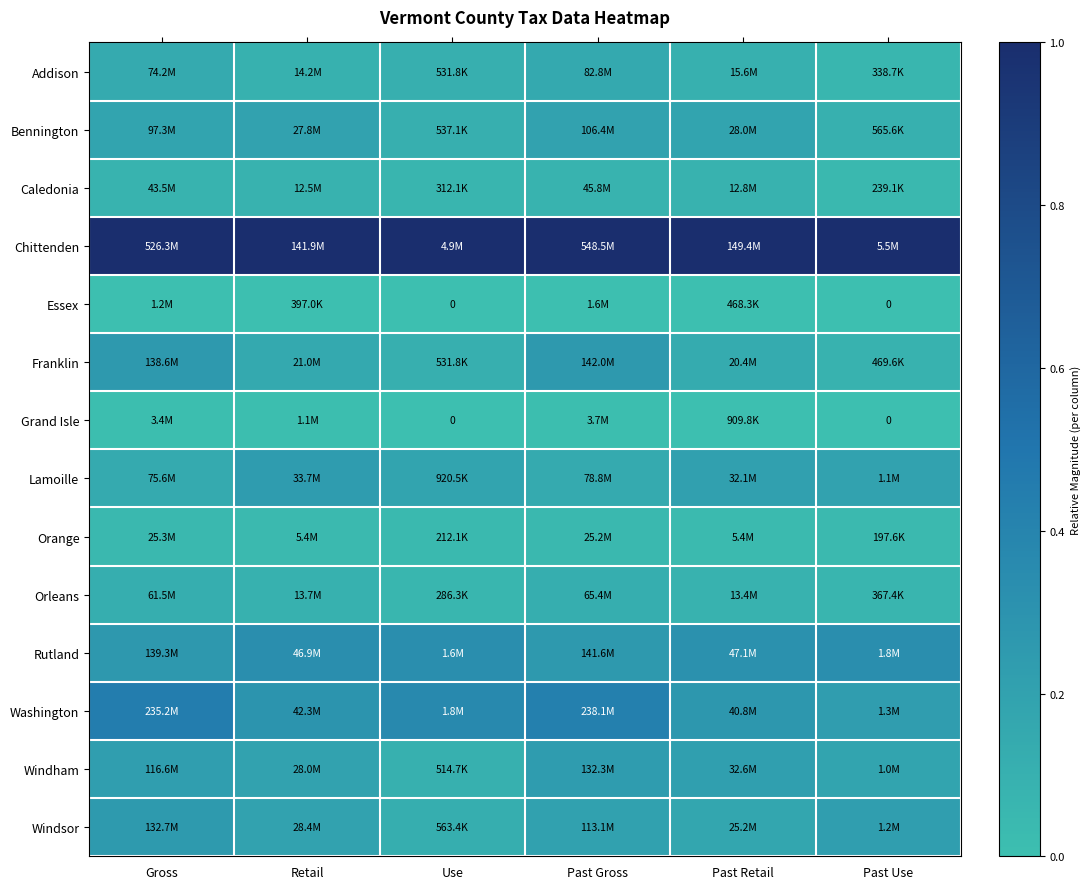

At how many categories does at least one series exceed 0?

6